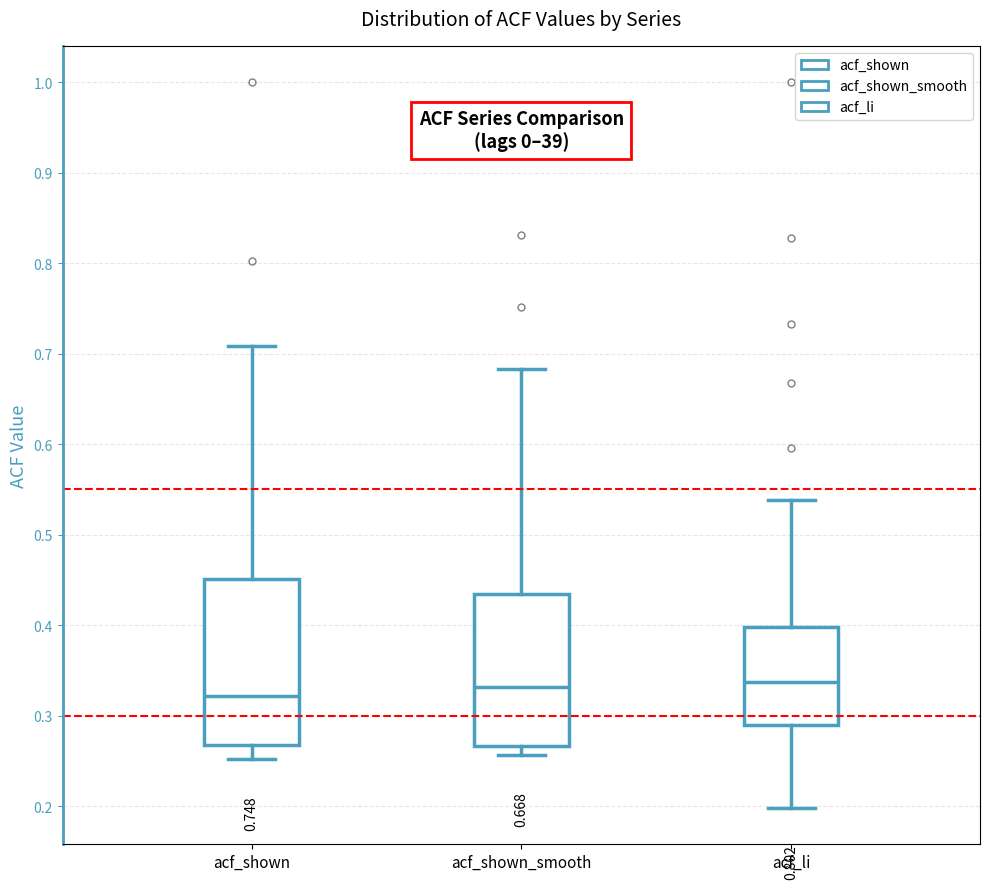

Which box is the tallest, from its lower edge to its upper edge?

acf_shown